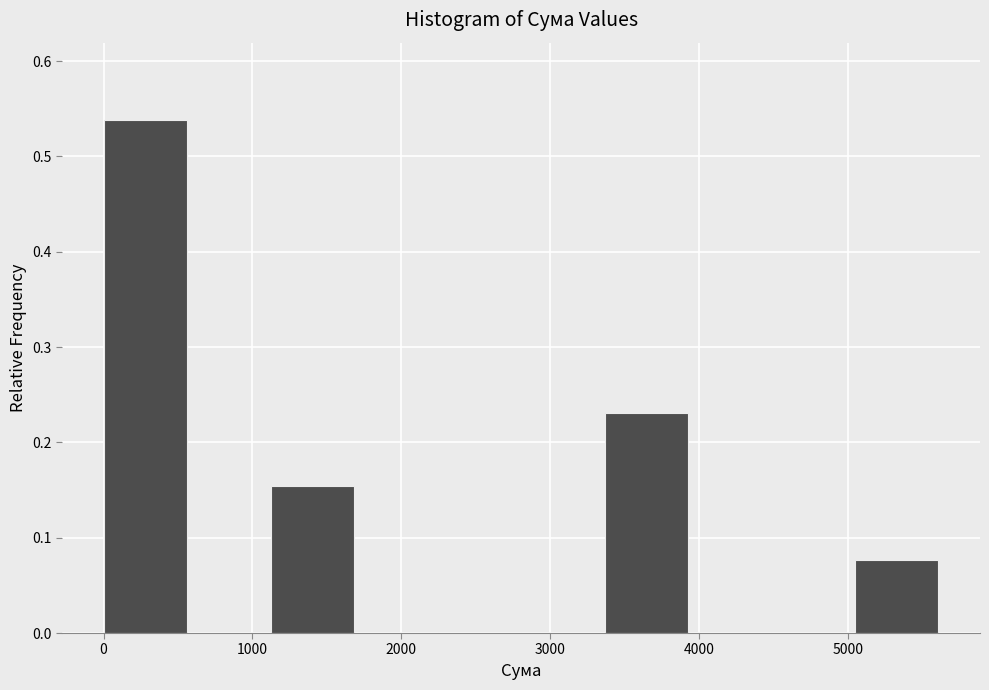

Reading left to right, list every bar in this chart as the range it spans on the x-axis followed by its height. Neither the bar edges nor the heights are printed on the chart, so give them approximately, as read against the axes.

0 to 600: 0.54
600 to 1100: 0
1100 to 1700: 0.15
1700 to 2200: 0
2200 to 2800: 0
2800 to 3400: 0
3400 to 3900: 0.23
3900 to 4500: 0
4500 to 5000: 0
5000 to 5600: 0.08